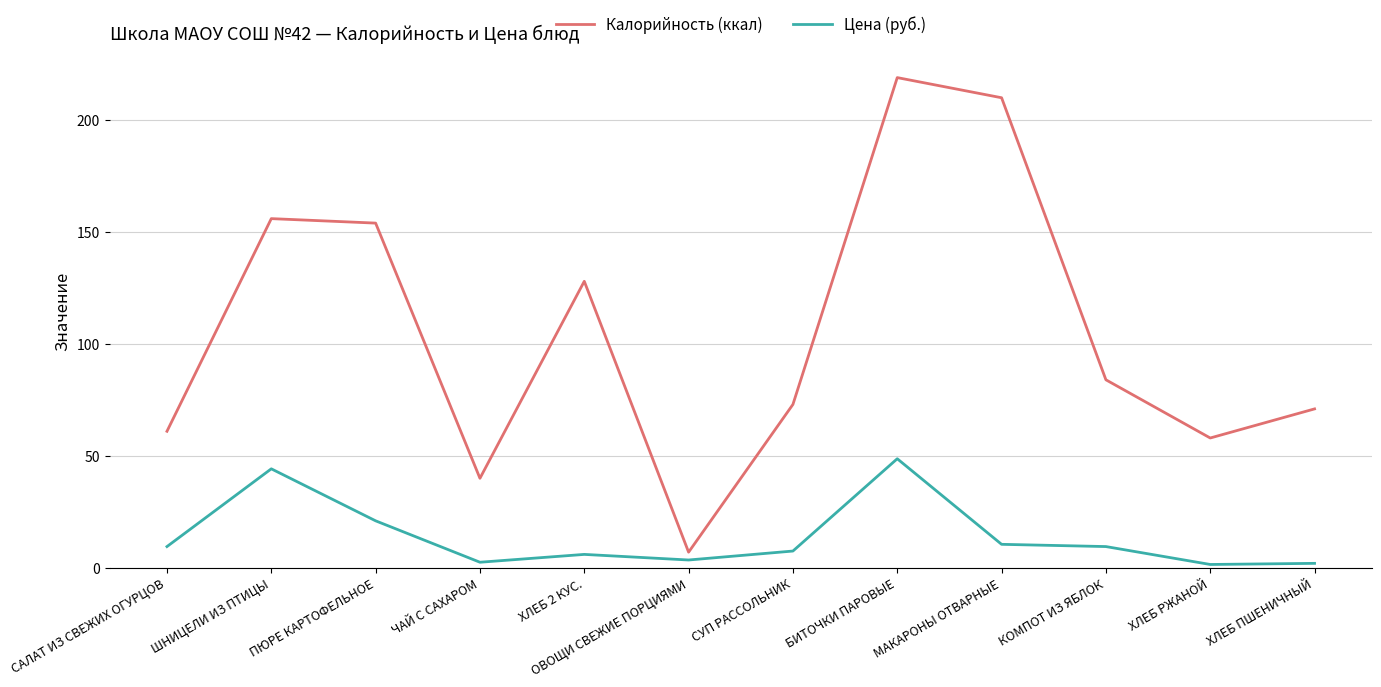

What is the maximum value shown in the chart?

219.0